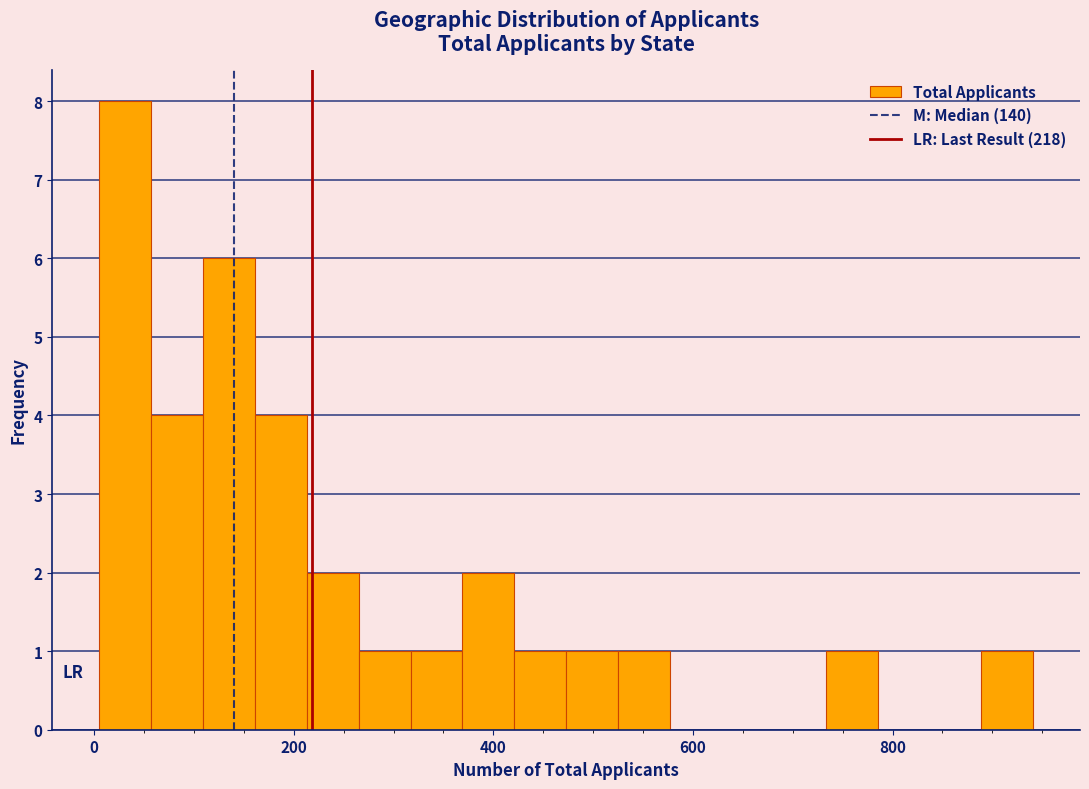

Read against the x-axis, roughly where is the centre of the tallest bar?

40